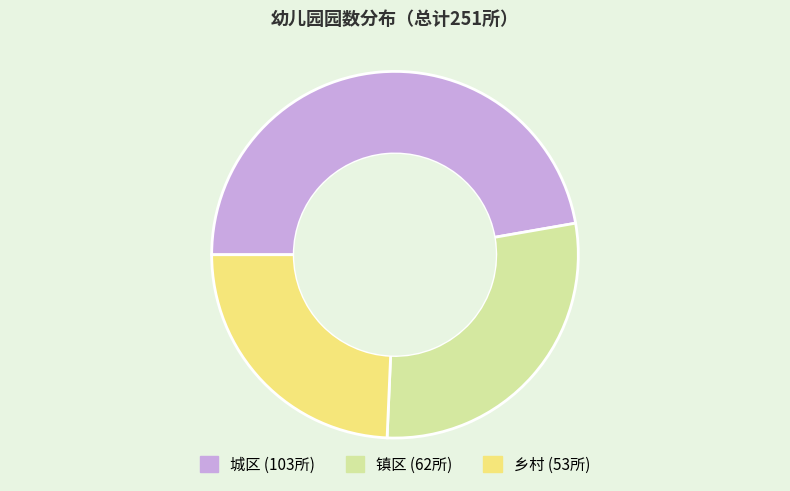

Does 乡村 account for over 50% of the chart?

No